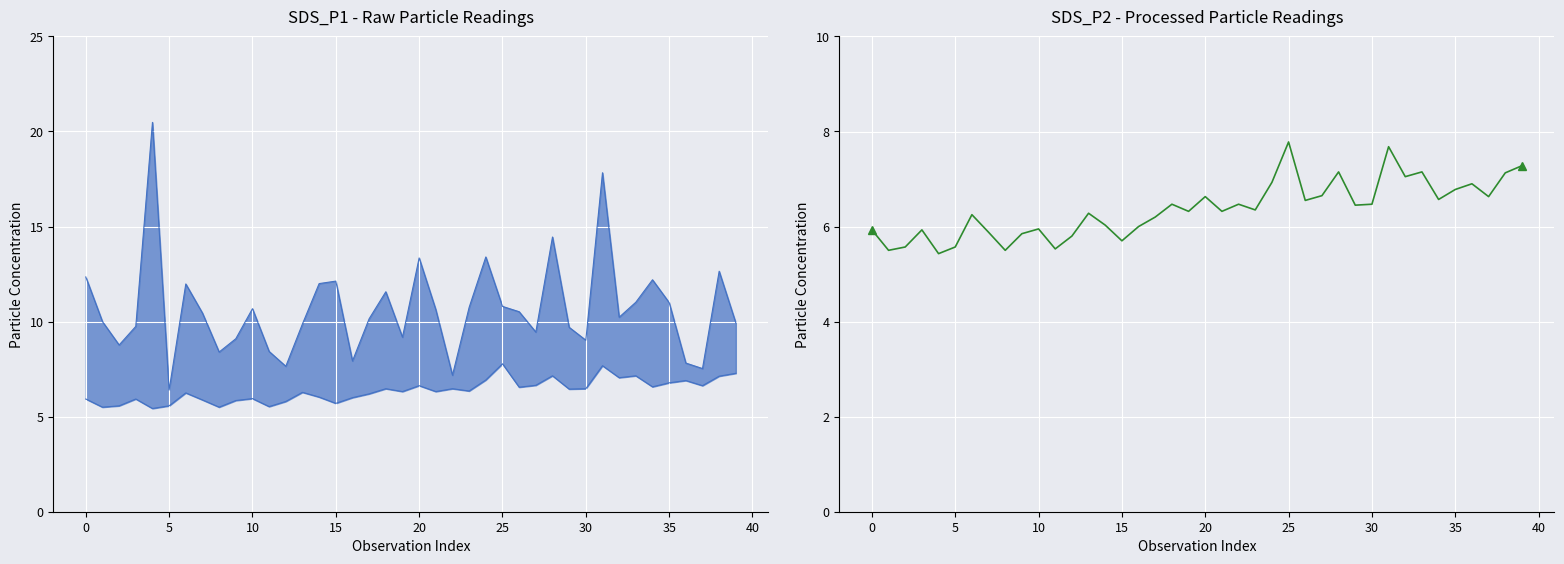

Is it true that SDS_P2_lower equals 3.0 at 13?

False